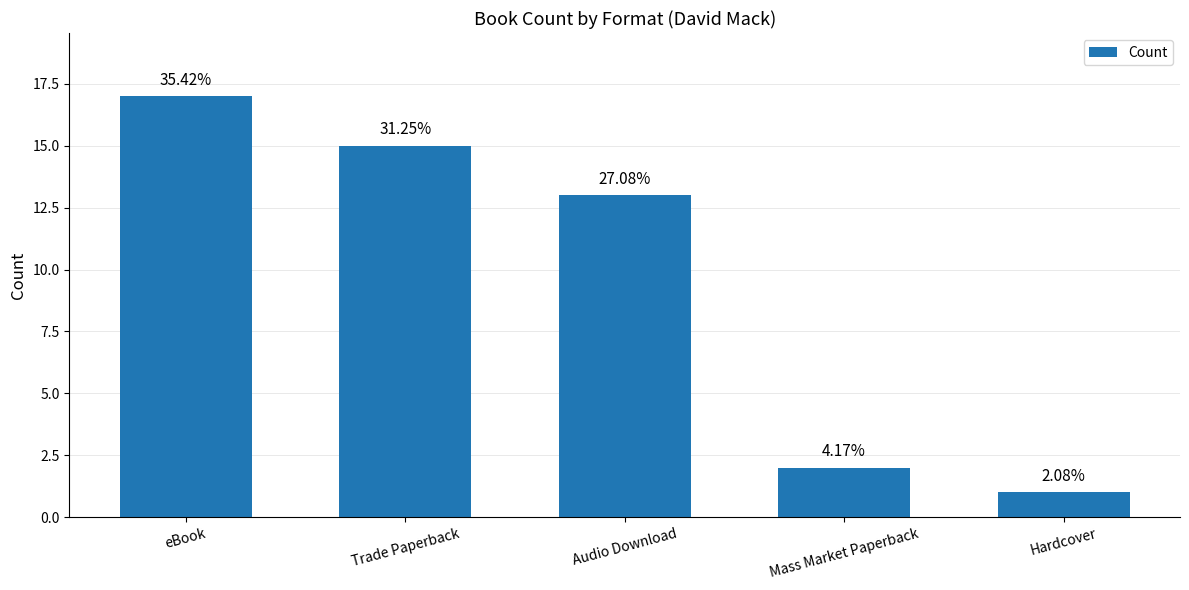

The value at Mass Market Paperback is 2. True or false?

True